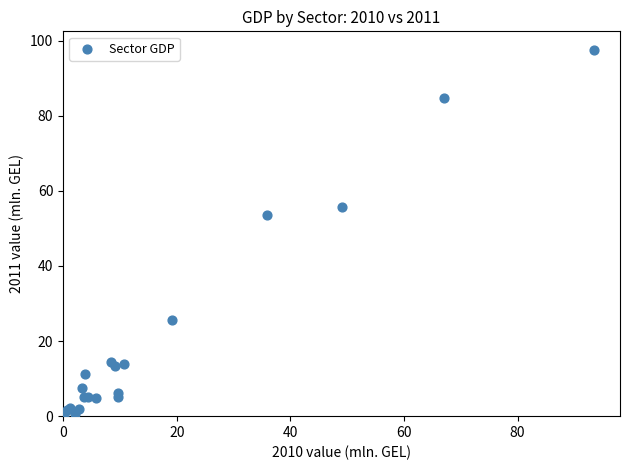

What Y value in the scatter plot is closest to 48?

53.5